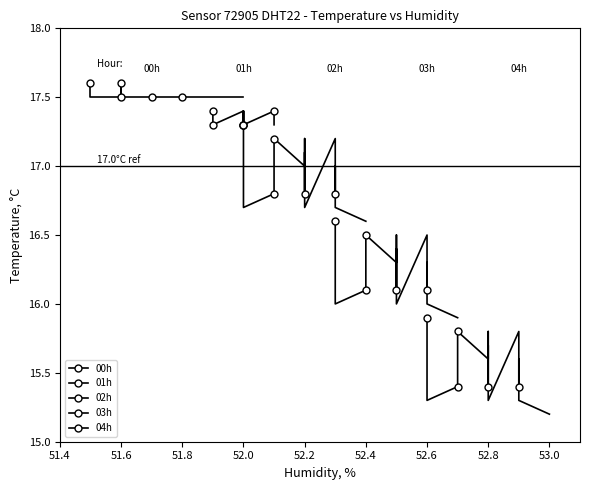

Count the number of data series in this chart.

5